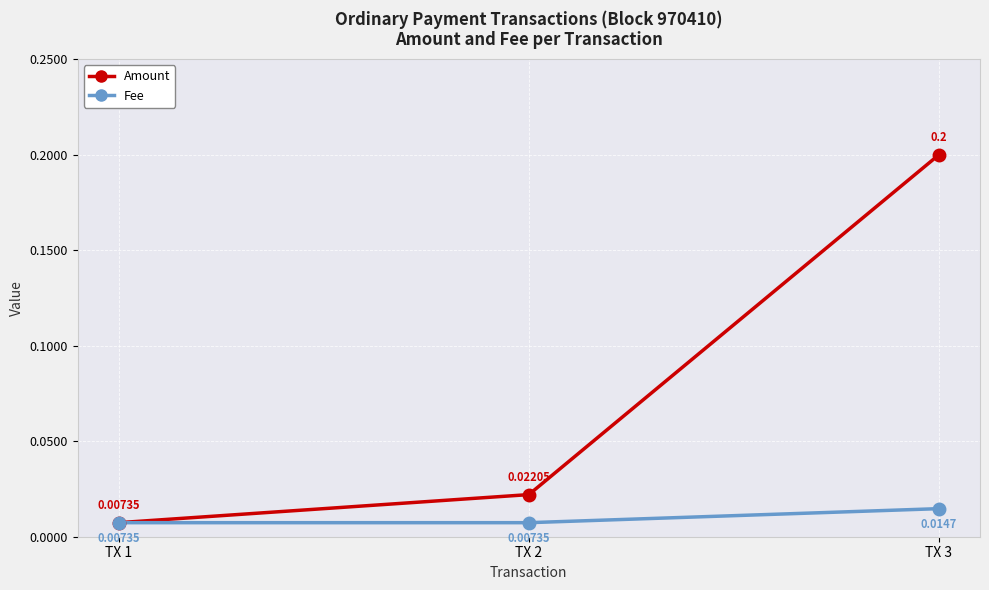

List the series in order of their overall mean, highest first.

Amount, Fee